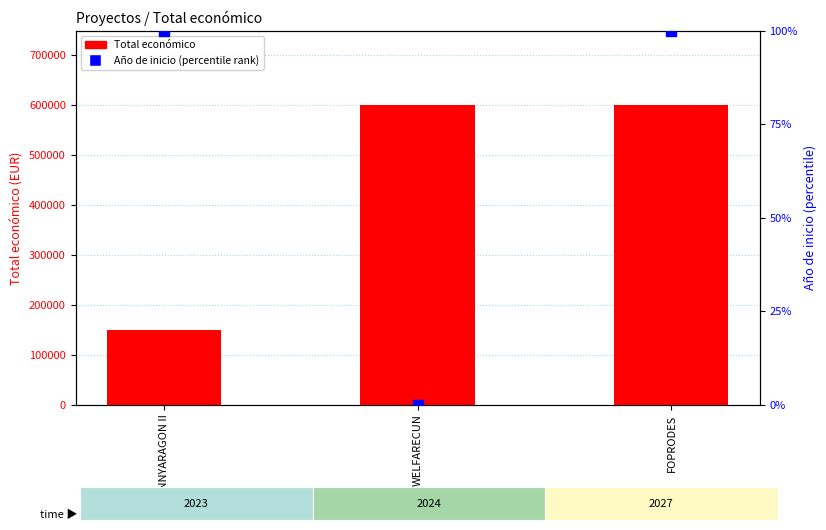

At which category is the sum across all series the highest?

FOPRODES